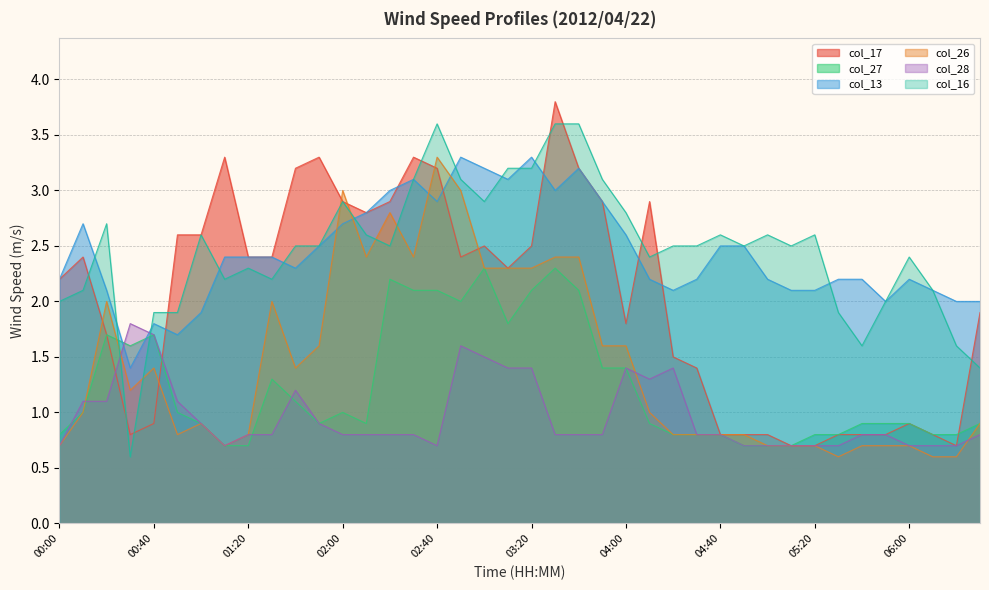

Which label corresponds to the largest value in the chart?

03:30